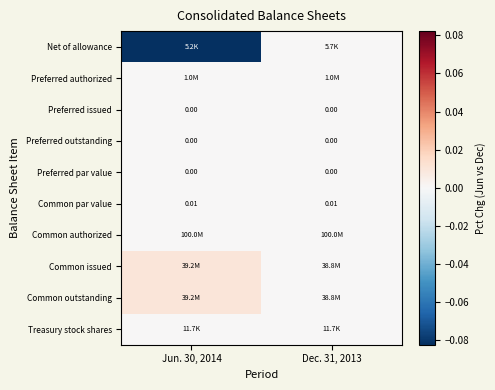

How many distinct data groups are displayed?

10